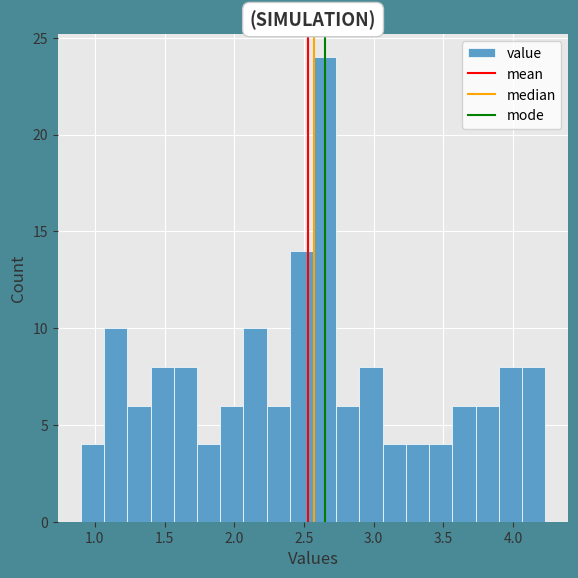

Read against the x-axis, roughly where is the centre of the tallest bar?

2.65